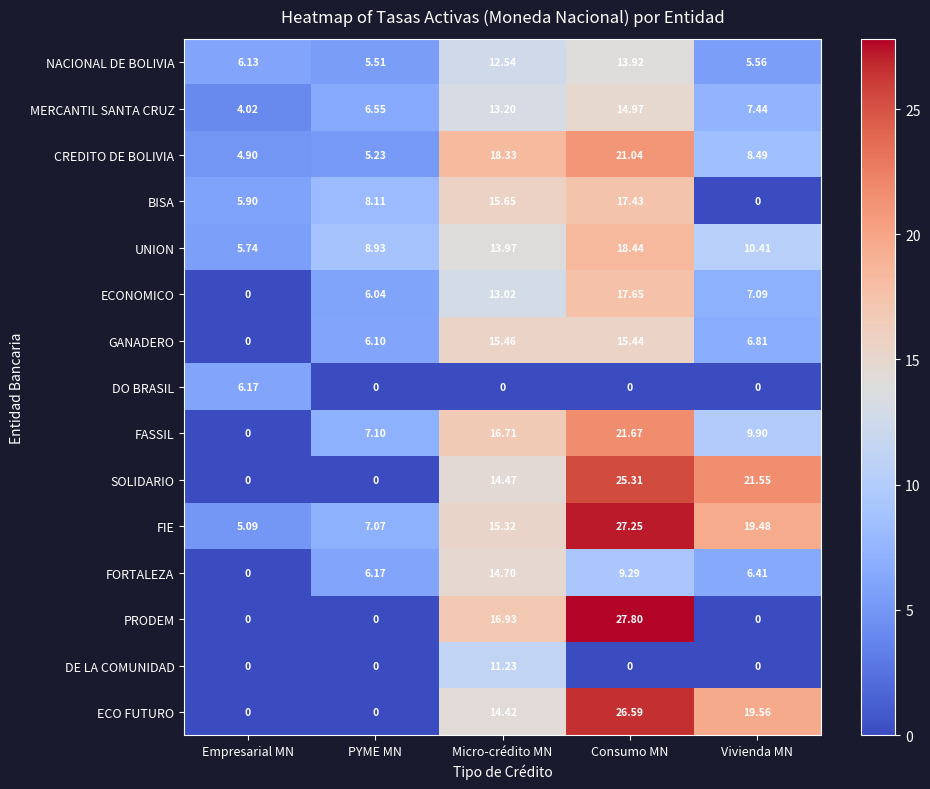

How many data points in MERCANTIL SANTA CRUZ are less than 7?

2